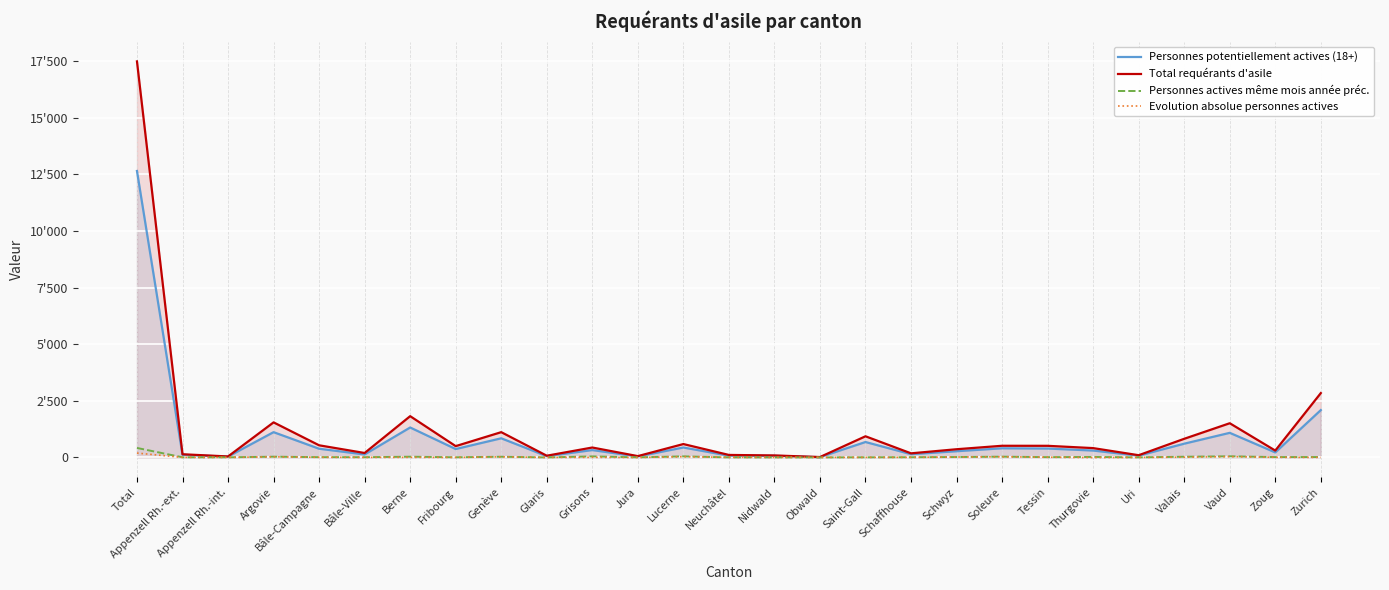

How many series are shown in this chart?

4